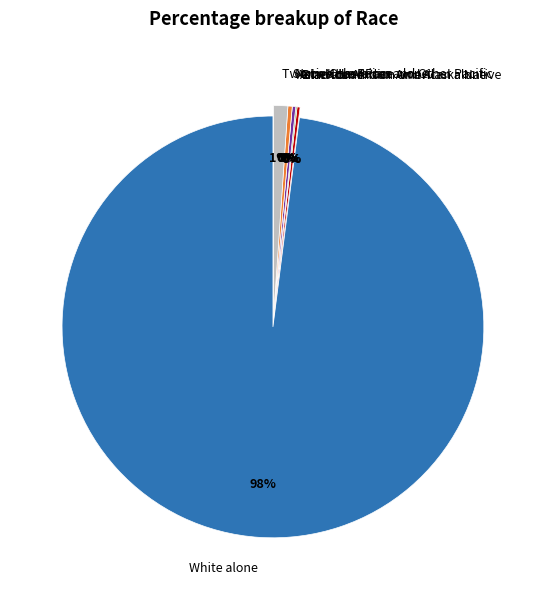

Is it true that Some Other Race alone is 0% of the pie?

True